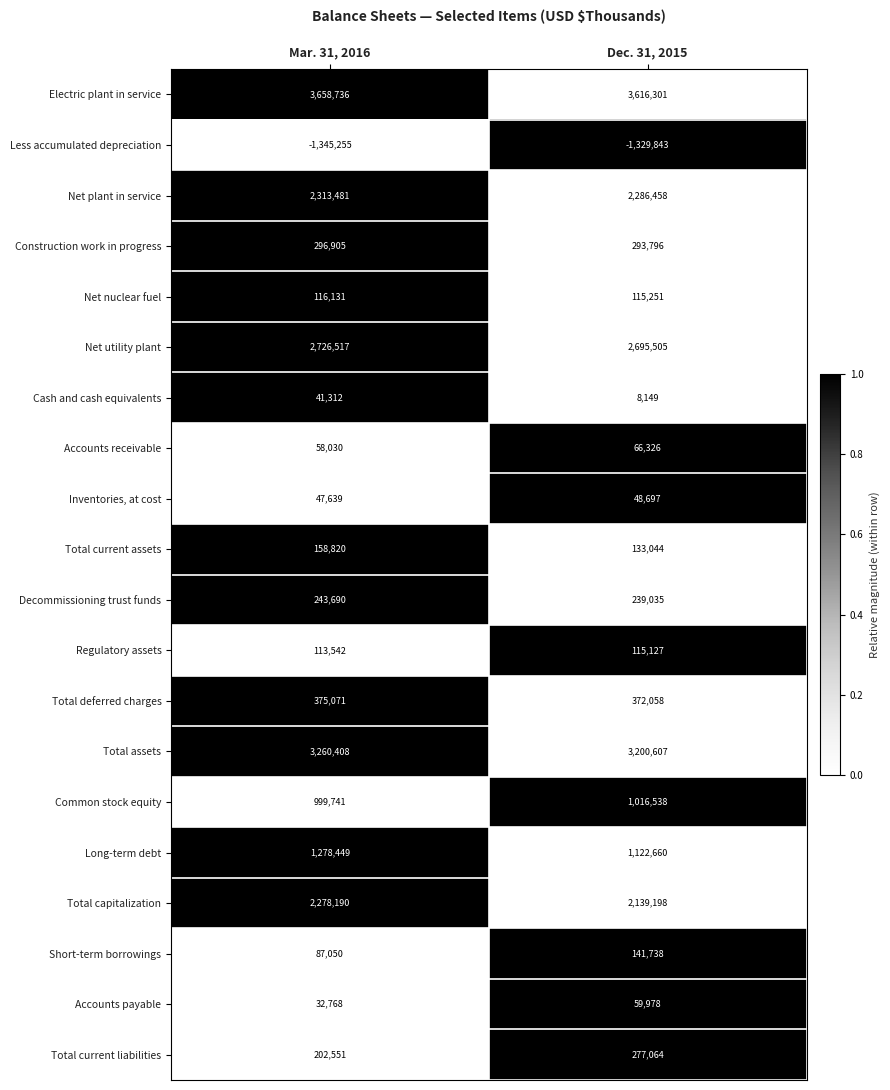

The Total current liabilities series shows 450248 at Dec. 31, 2015. True or false?

False